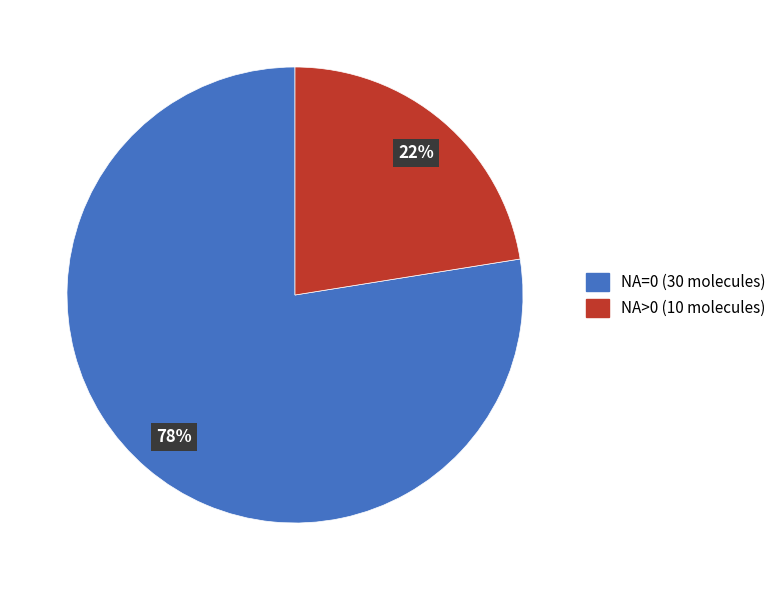

Is there any slice that represents more than half of the pie?

Yes